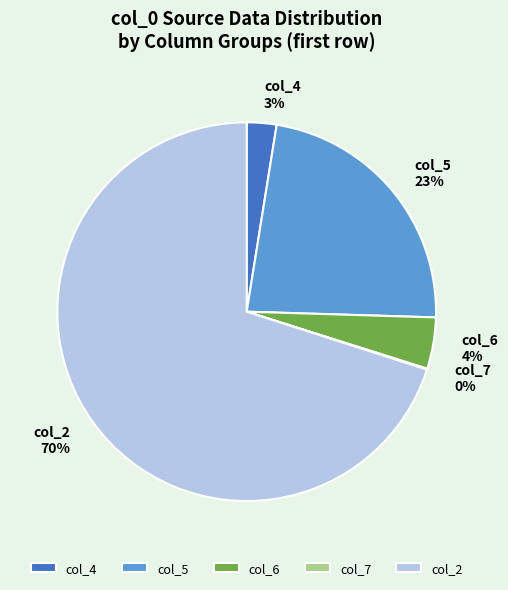

What is the largest slice in the pie chart?

col_2